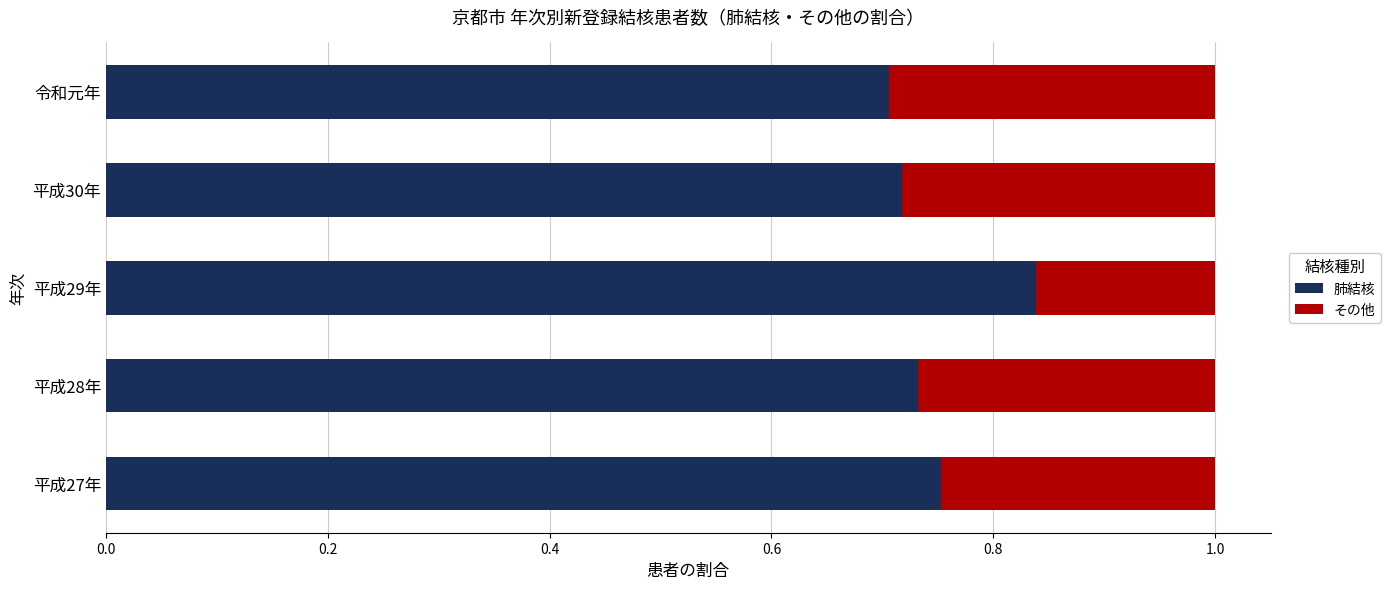

True or false: 肺結核 has a value of 0.5 at 平成30年.

False